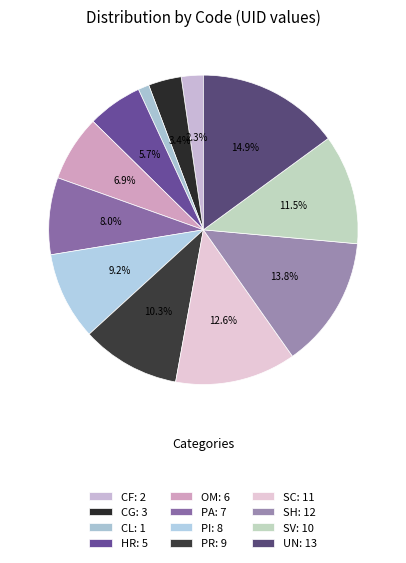

How many segments does this pie chart have?

12